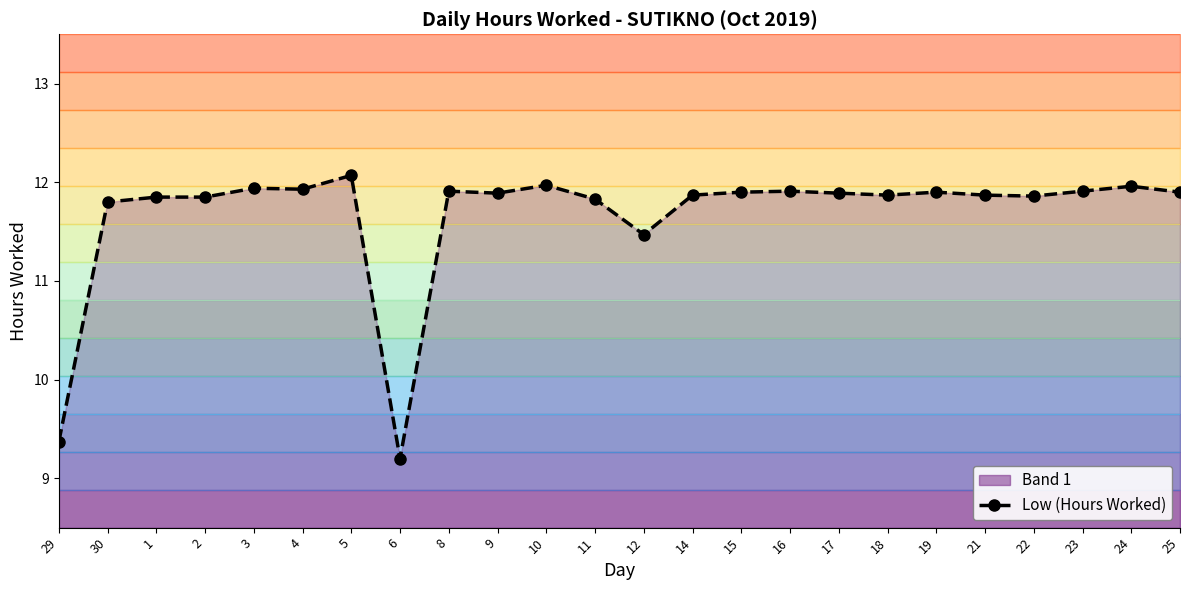

What is the sum of all values?

279.9